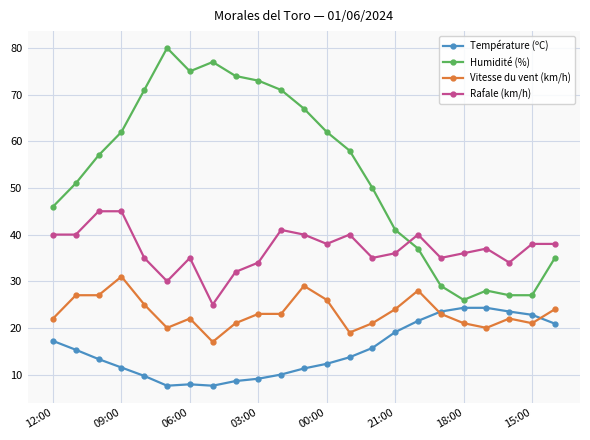

Which series has the largest total across all categories?

Humidité (%)